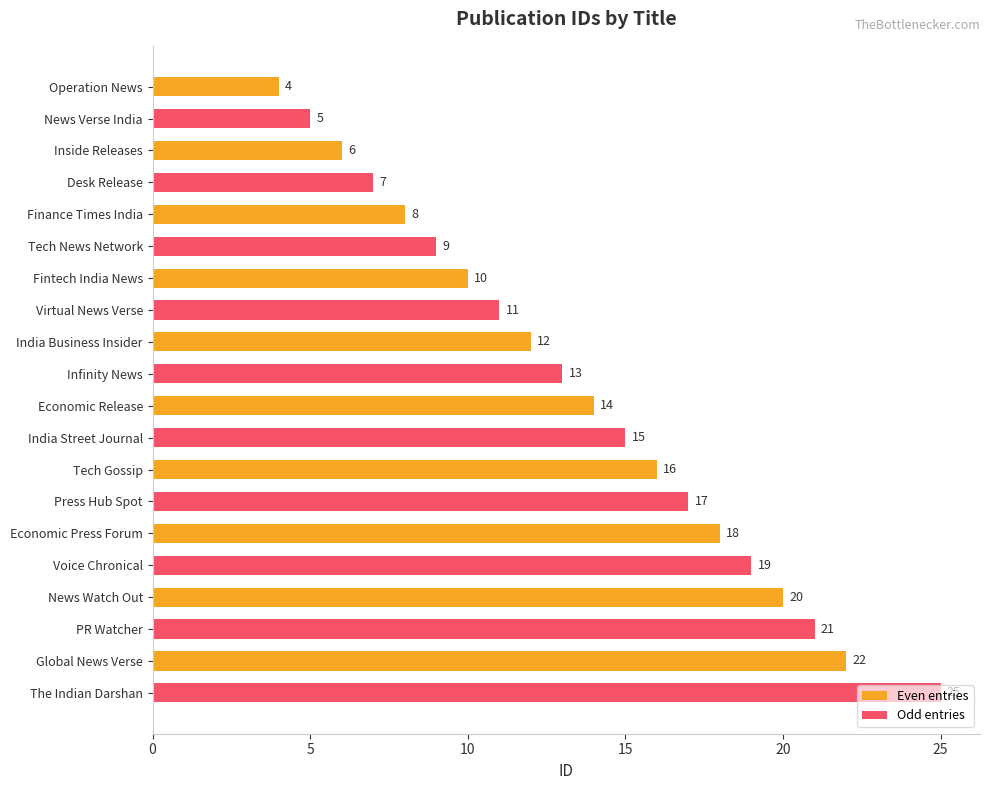

The Even entries series shows 24 at Tech Gossip. True or false?

False